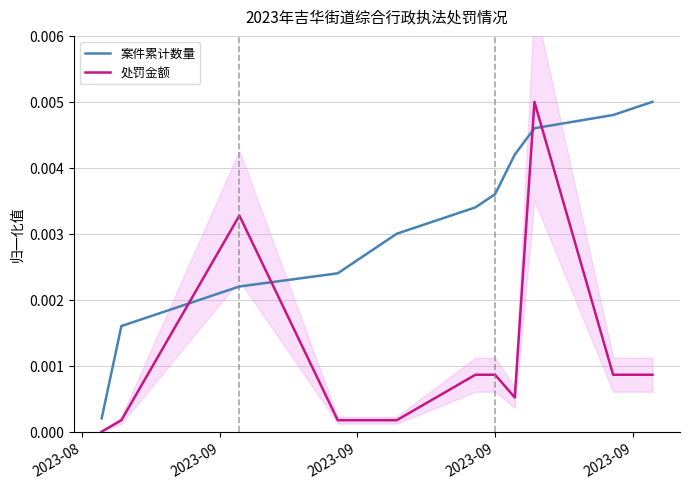

True or false: 案件累计数量 has more than 0 points higher than both neighbors.

False